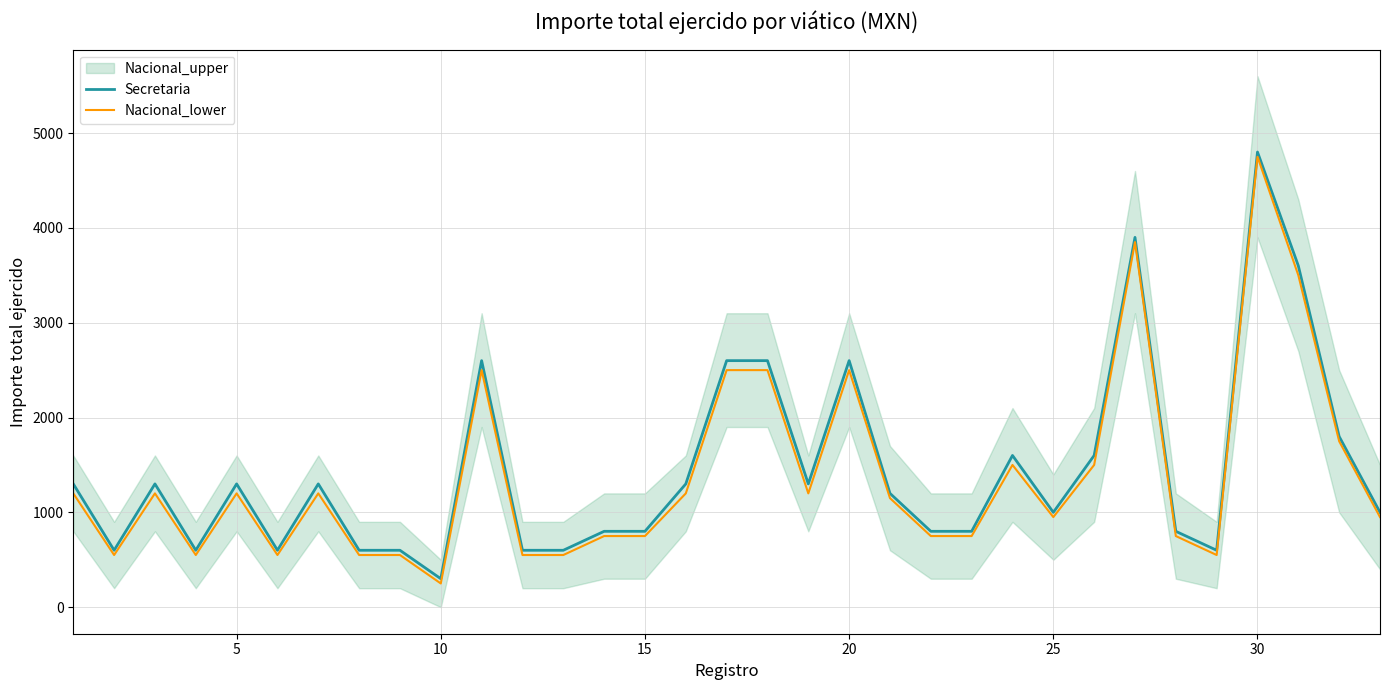

Which category has the highest value in the Secretaria series?

30